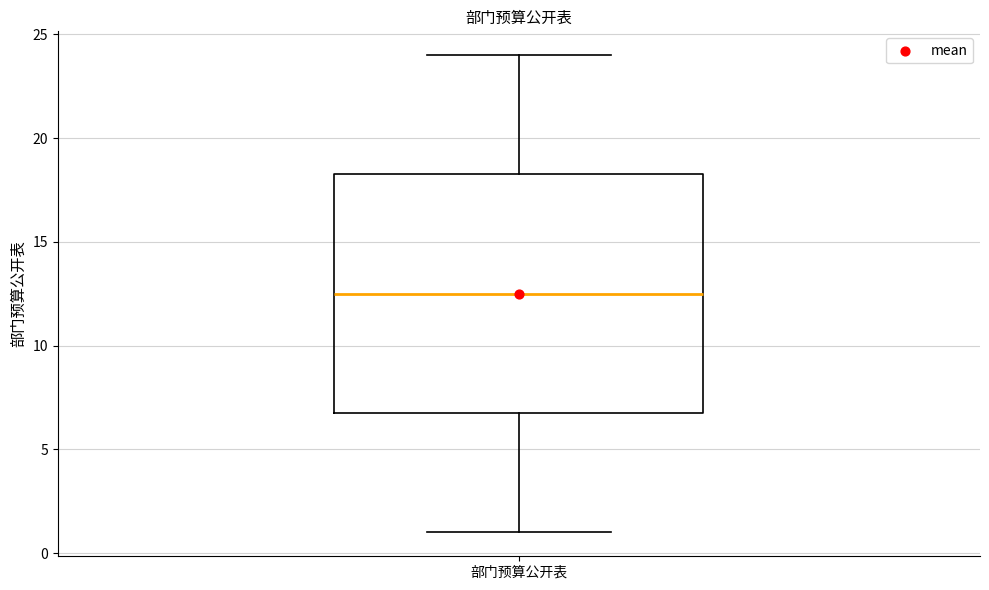

Where does the upper whisker of the box for 部门预算公开表 end on the y-axis? The values are not printed on the chart, so give them approximately, as read against the axis.

24.0